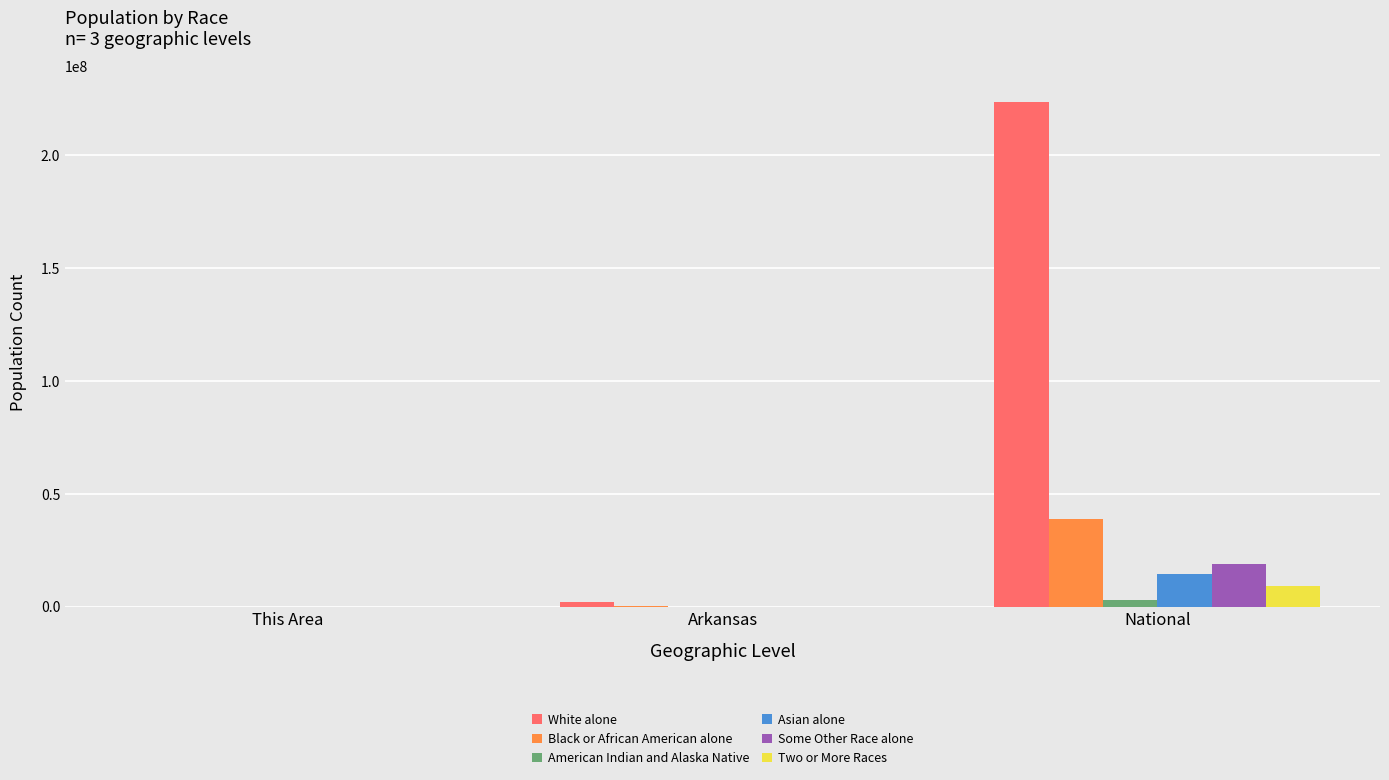

What is the average value of the Some Other Race alone series?

6402420